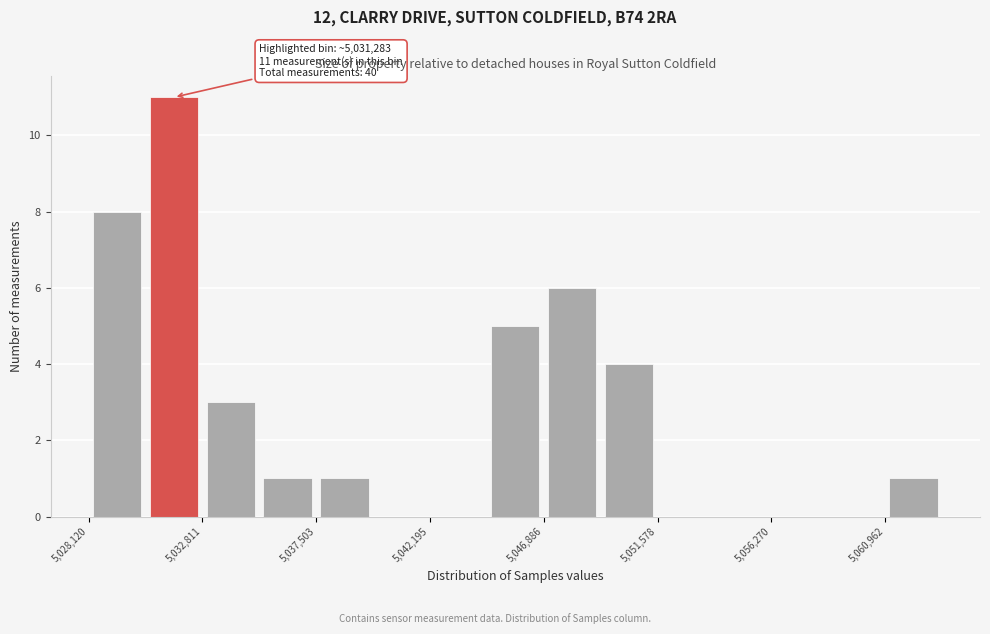

Over which range of the x-axis is the bar tallest?

5030500 to 5033000